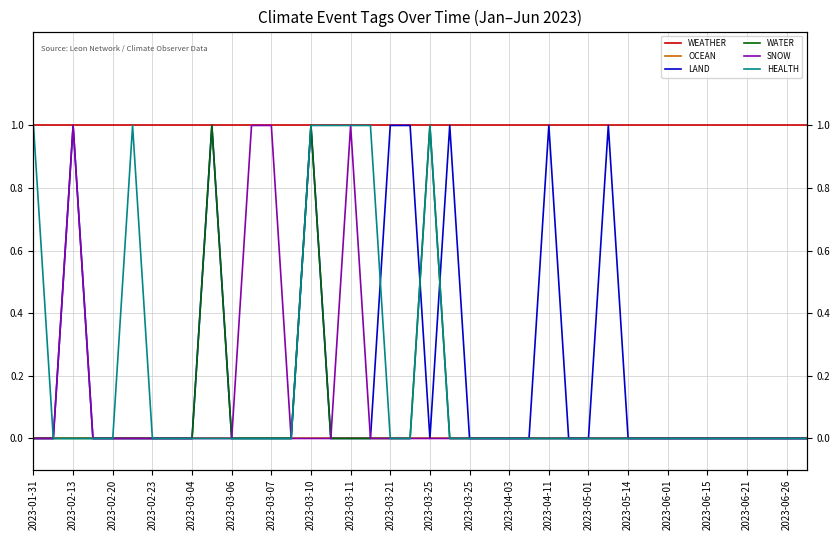

How many data points does each series have?

40